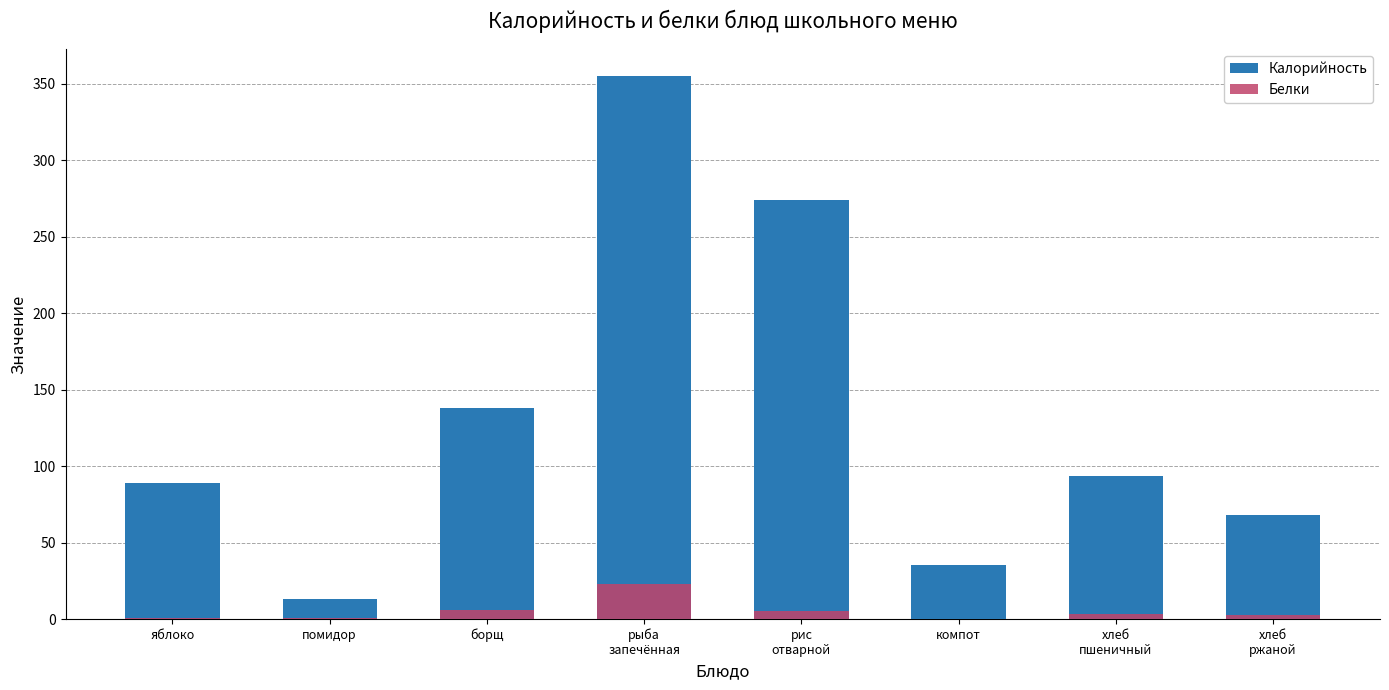

At which label is Белки closest to 11?

борщ